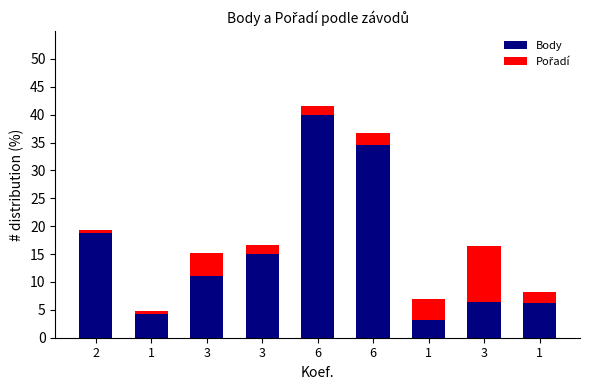

Which series changed the most between 6 and 1?

Body